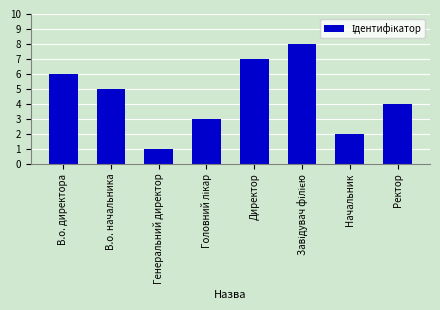

Does the chart contain any negative values?

No